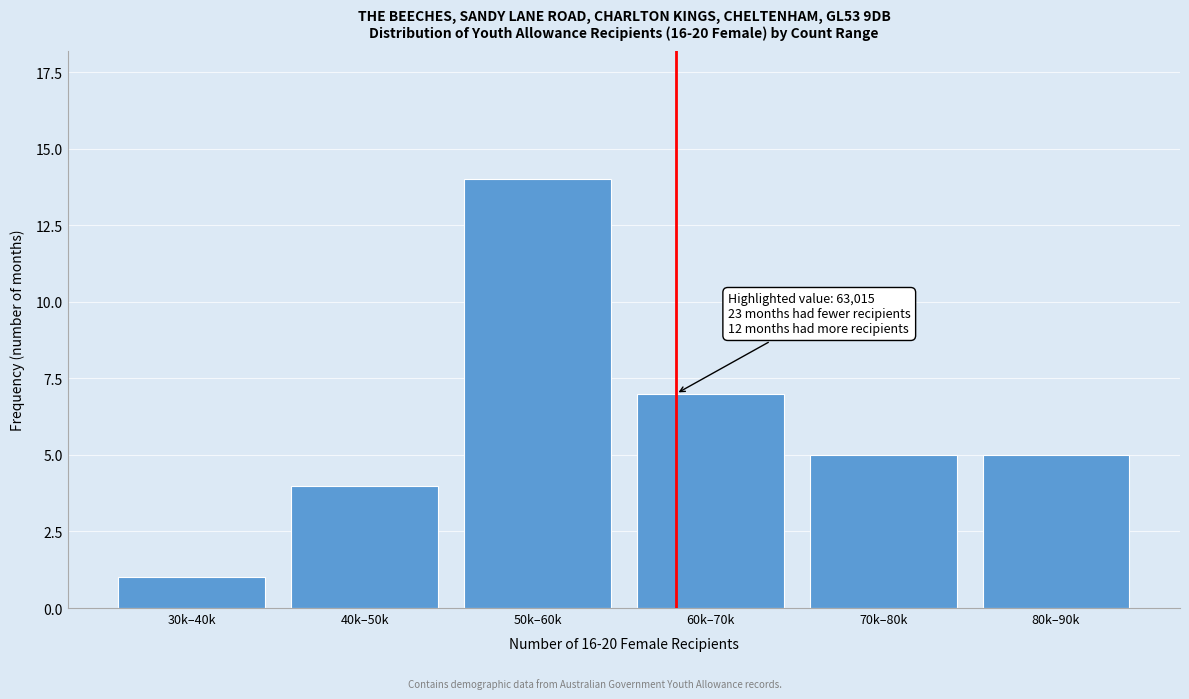

Reading right to left, transcribe all the data shown in this chart.

80k–90k=5	70k–80k=5	60k–70k=7	50k–60k=14	40k–50k=4	30k–40k=1